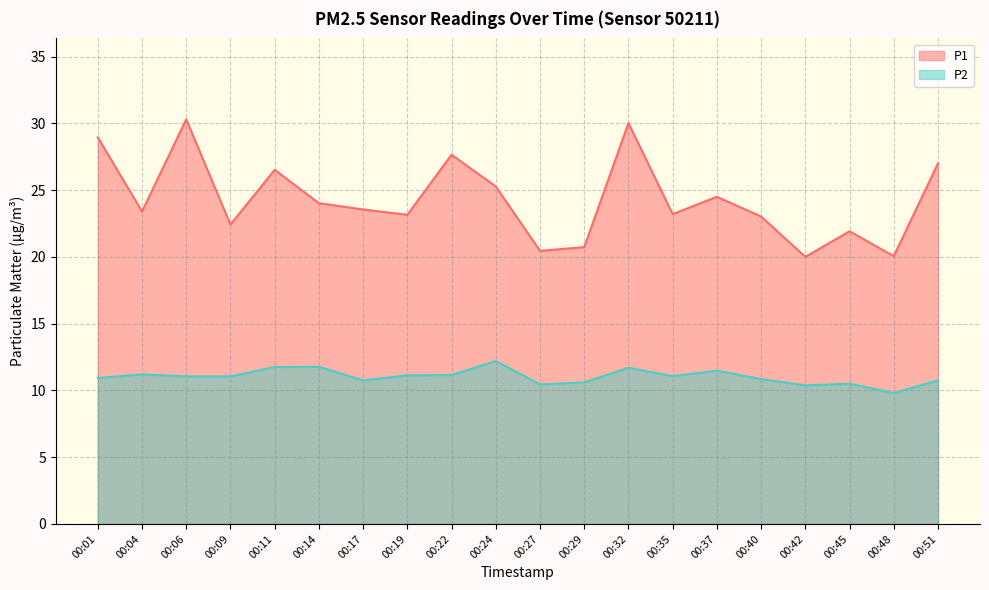

What is the minimum value for P1?

20.0